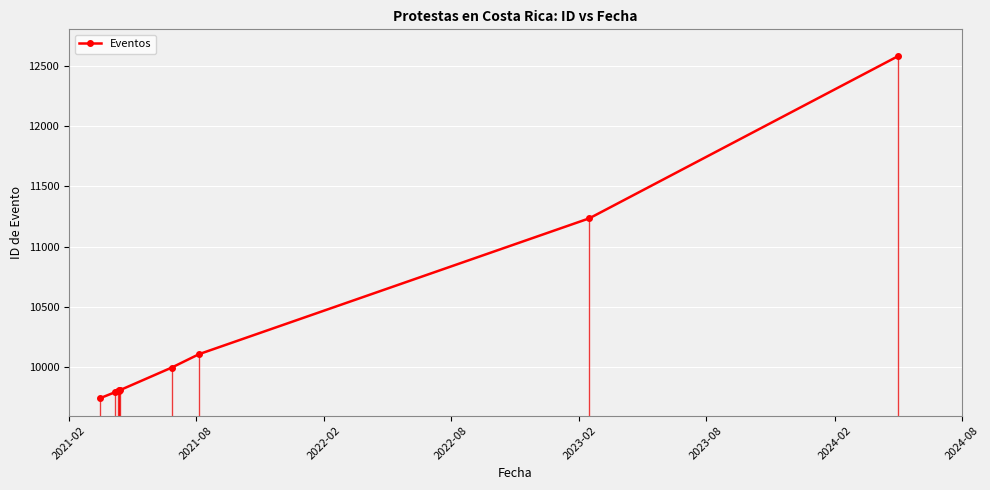

What is the difference between the second highest and second lowest values?

1440